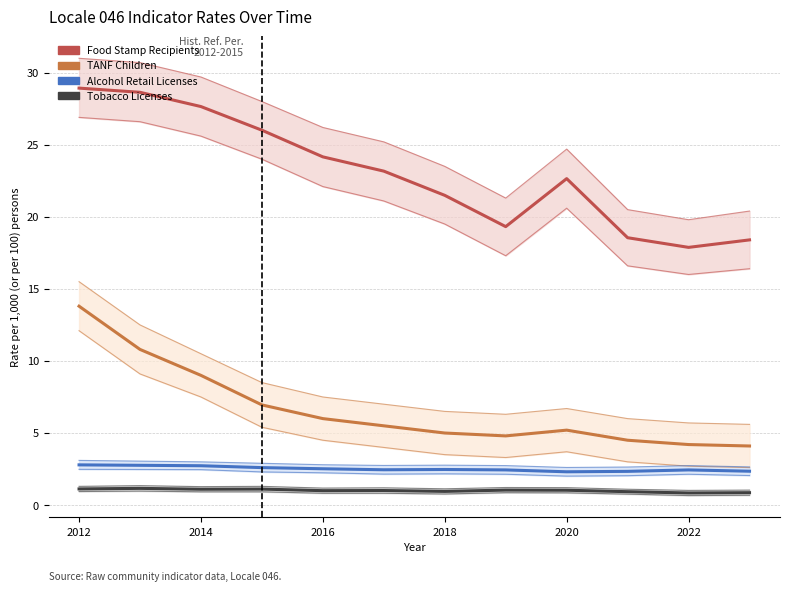

How many values in the Food Stamp Recipients series exceed 23?

6